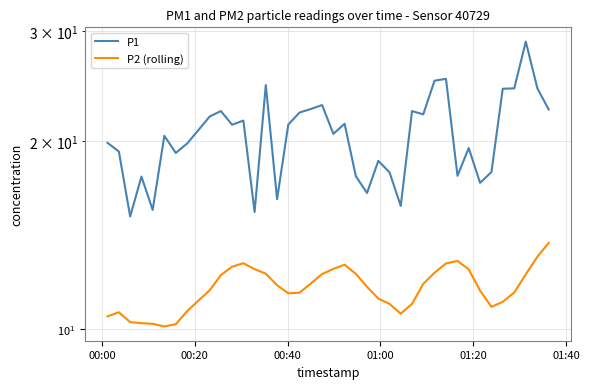

What is the spread (max minus min) of values at 01:00?

7.3